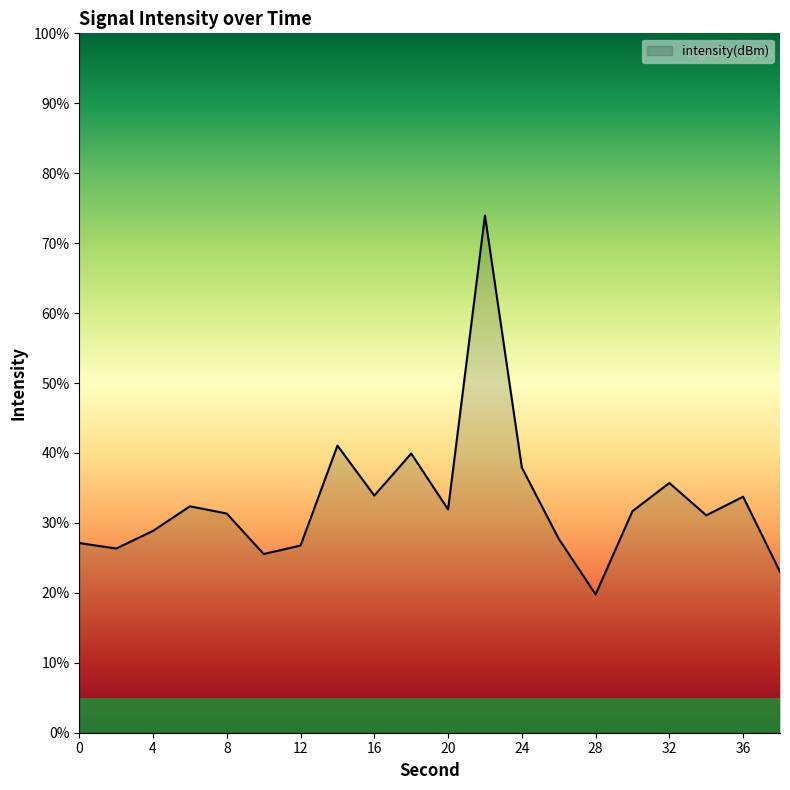

What is the minimum value shown in the chart?

19.8